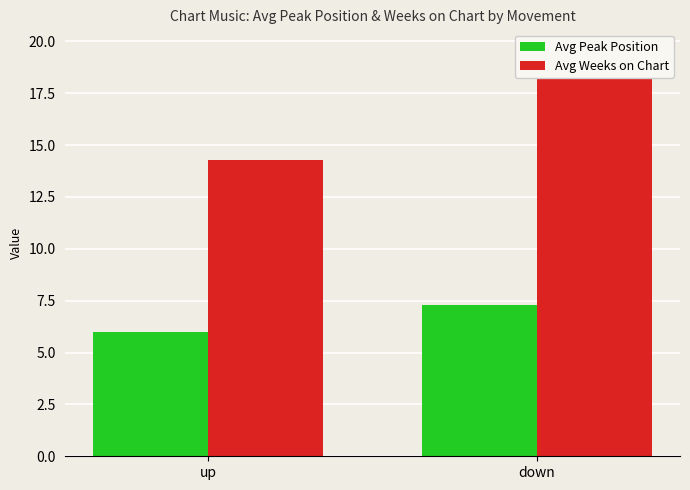

Reading right to left, transcribe all the data shown in this chart.

Avg Peak Position: down=7.3	up=6.0
Avg Weeks on Chart: down=19.6	up=14.3